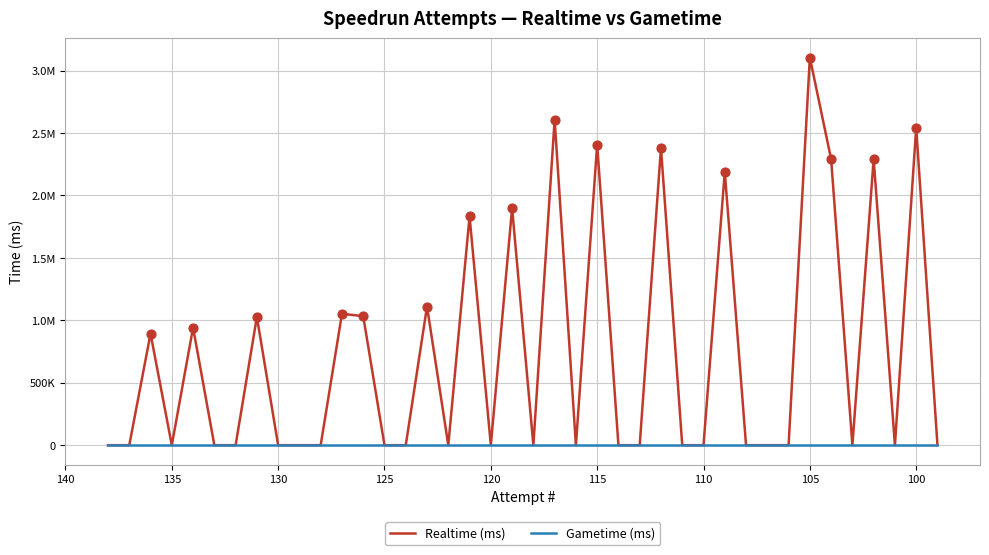

What are all the series names shown in the legend?

Realtime (ms), Gametime (ms)